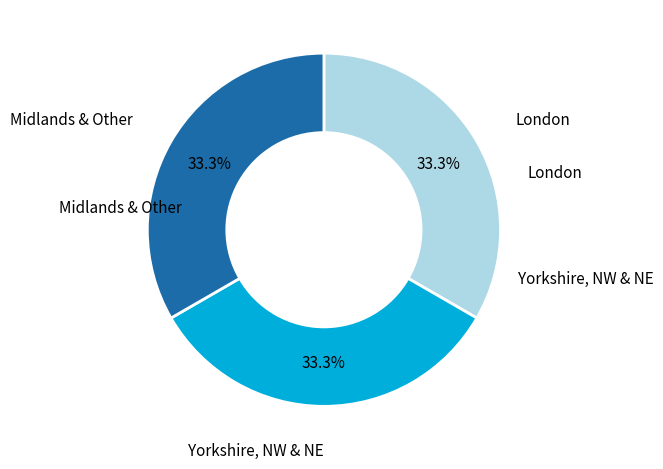

Is there any slice that represents more than half of the pie?

No